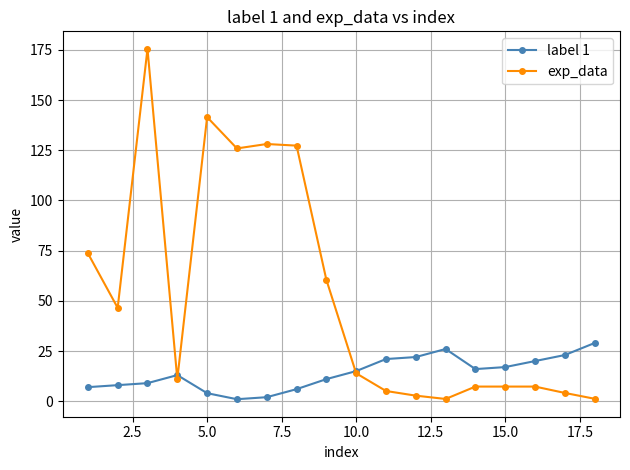

Rank the series by their average value, from lowest to highest.

label 1, exp_data